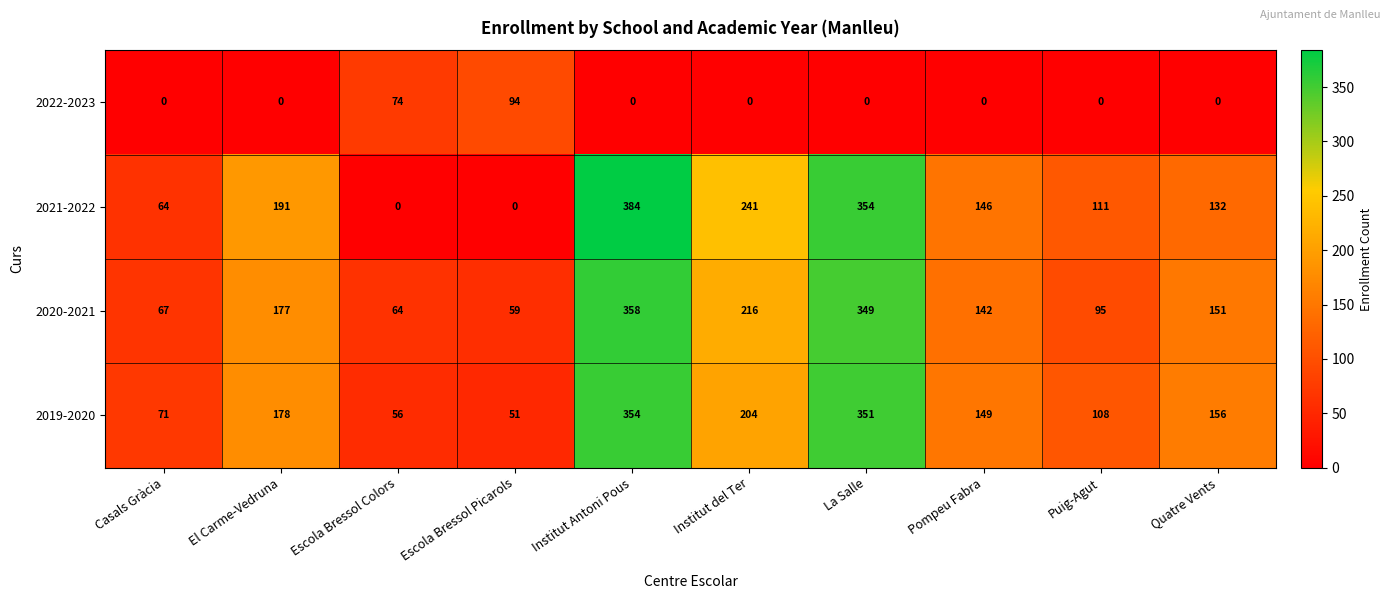

Which series has the largest range (max minus min)?

2021-2022